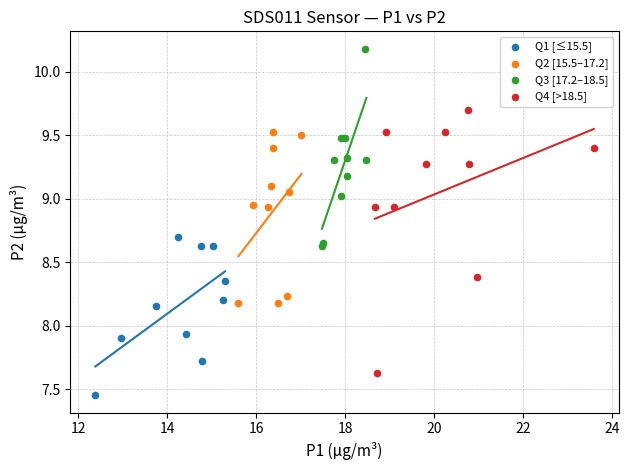

Which series has the widest spread of Y values?

Q4 [>18.5]